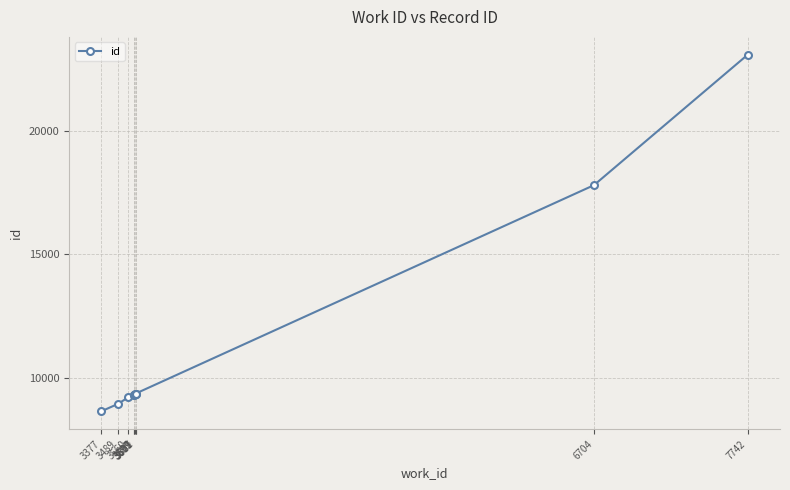

What is the label of the 3rd point from the left?

3560